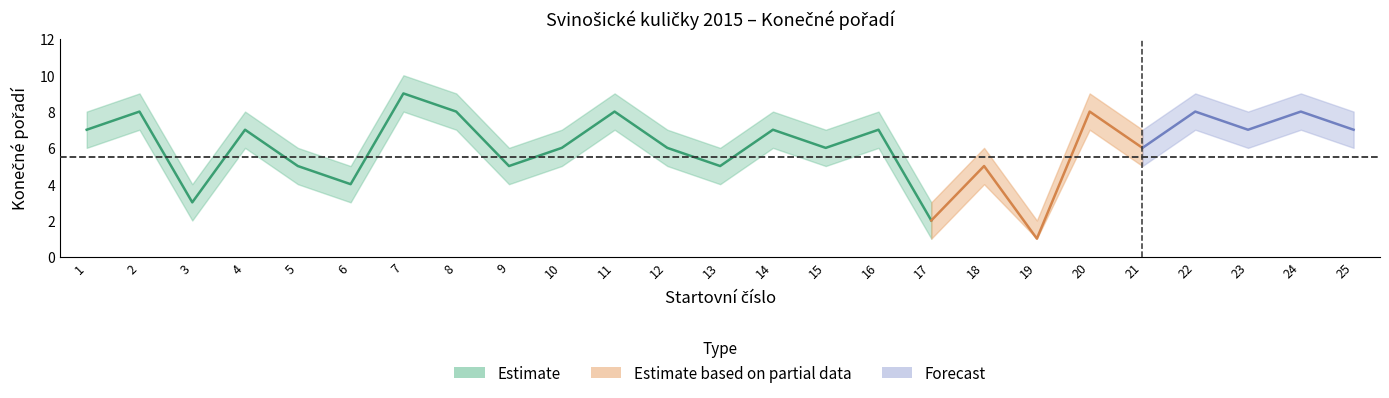

At which label does Estimate reach its peak?

7